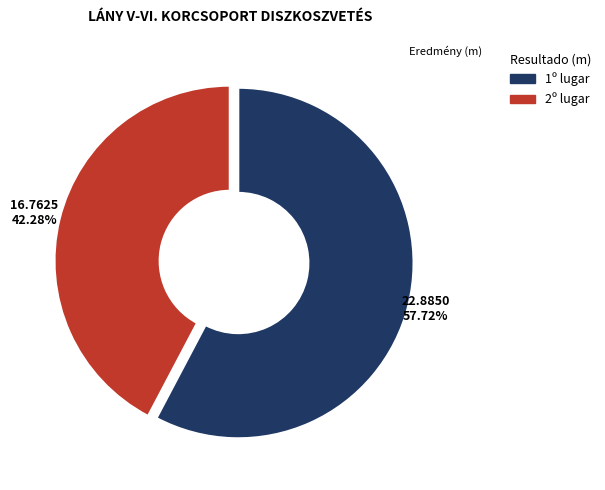

Is there any slice that represents more than half of the pie?

Yes